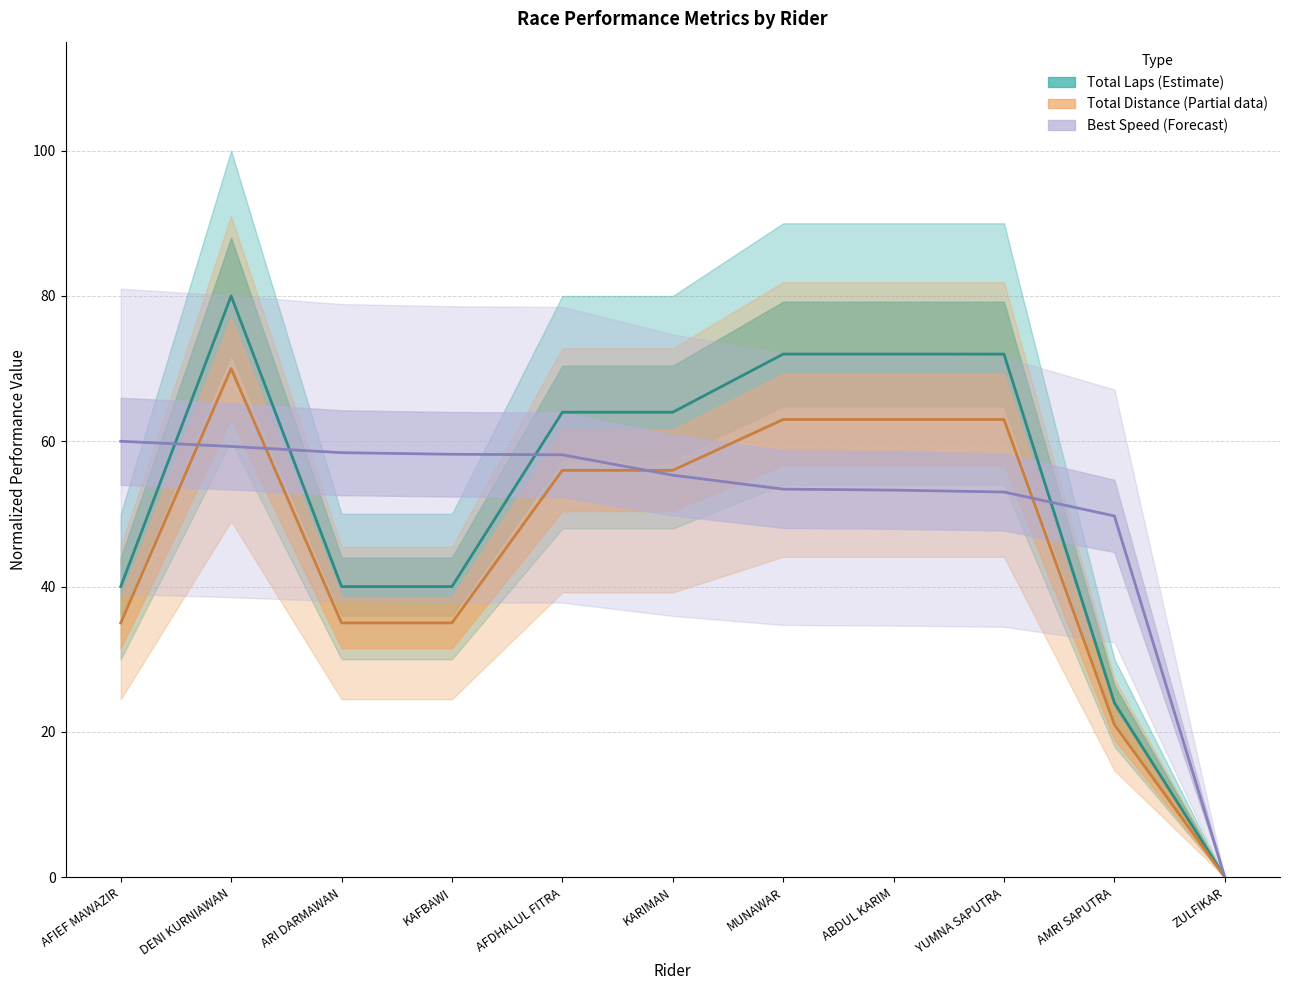

Which series has the largest total across all categories?

Total Laps